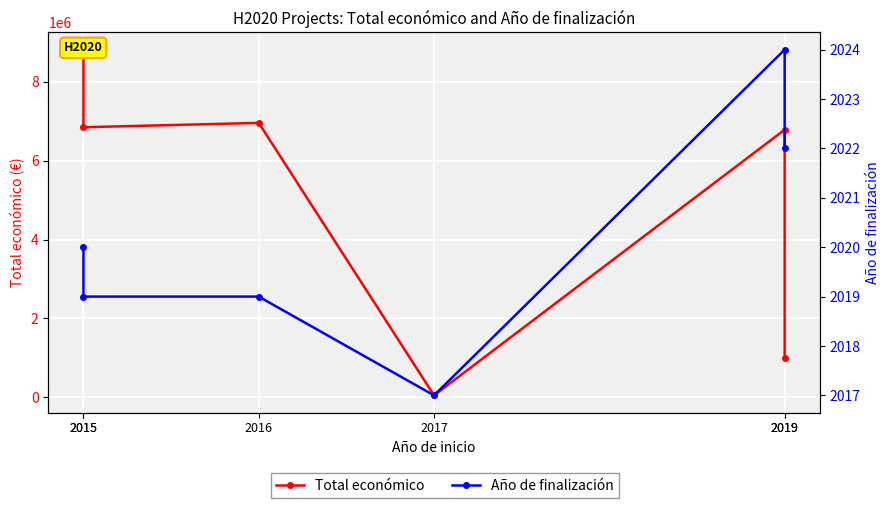

Reading left to right, extract all data points from this chart.

Total económico: 8817637	6850000	6960293	50000	6787075	1003835
Año de finalización: 2020	2019	2019	2017	2024	2022